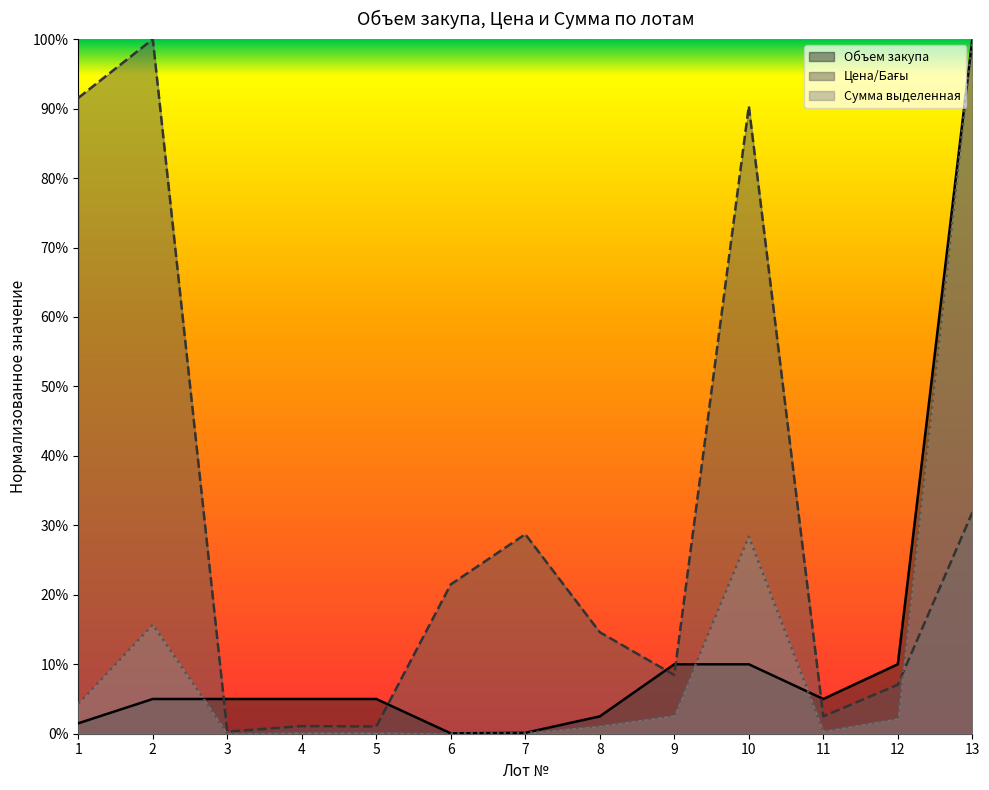

What is the difference between the highest and lowest values at 2?

0.9